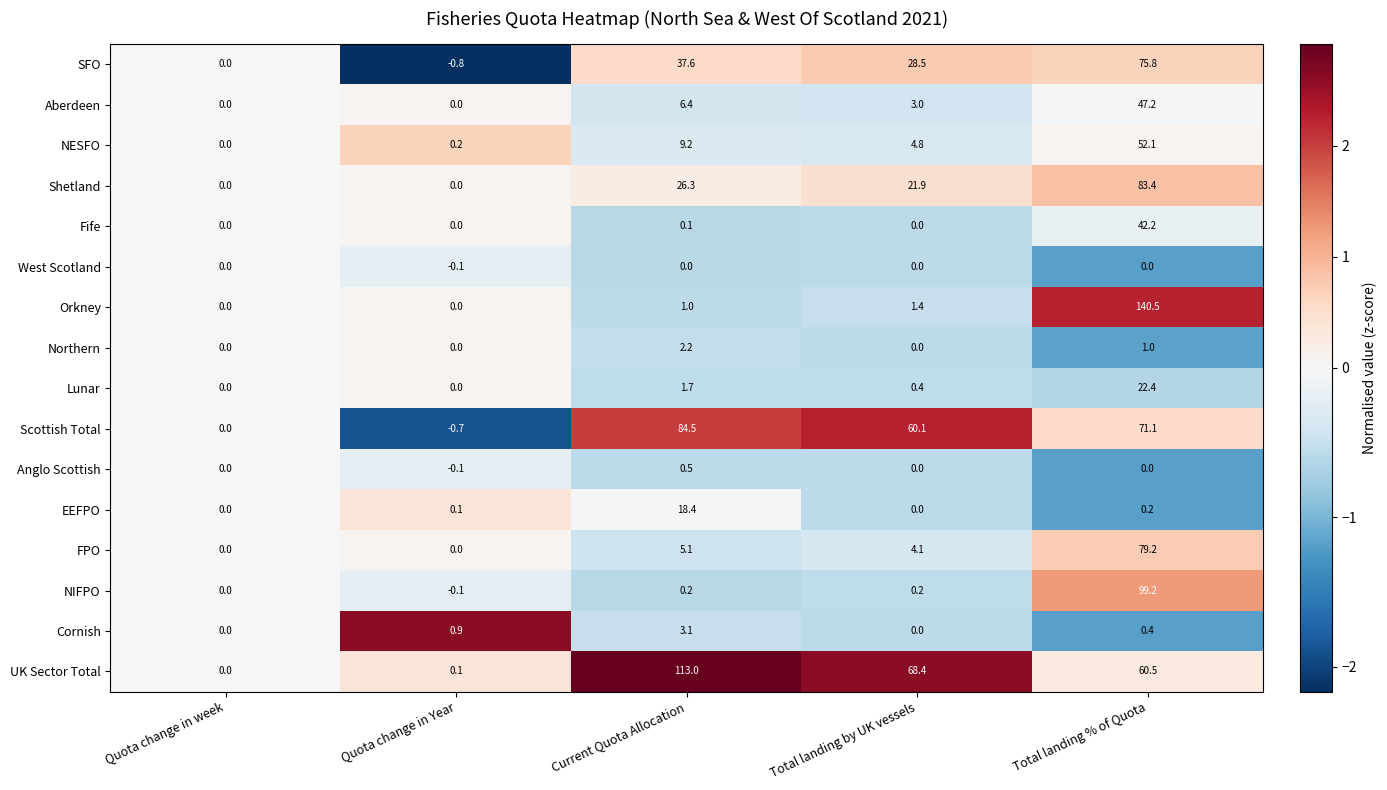

Which category has the highest value in the UK Sector Total series?

Current Quota Allocation